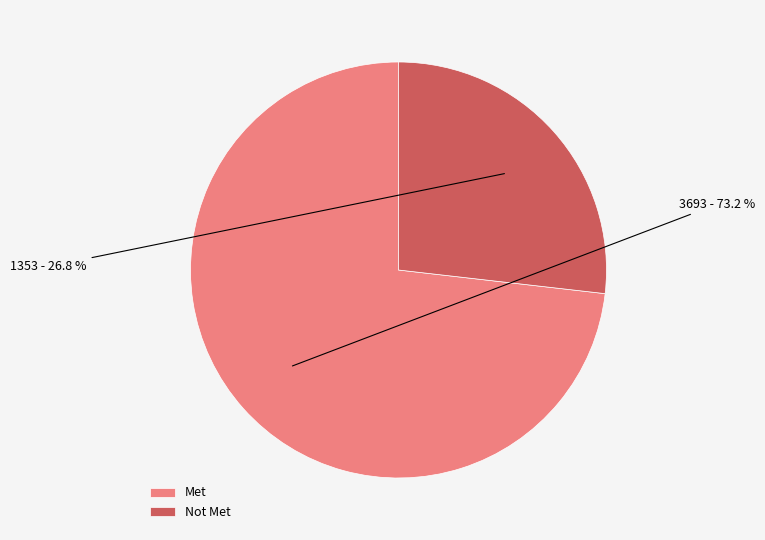

Do Not Met and Met together represent more than half of the pie?

Yes